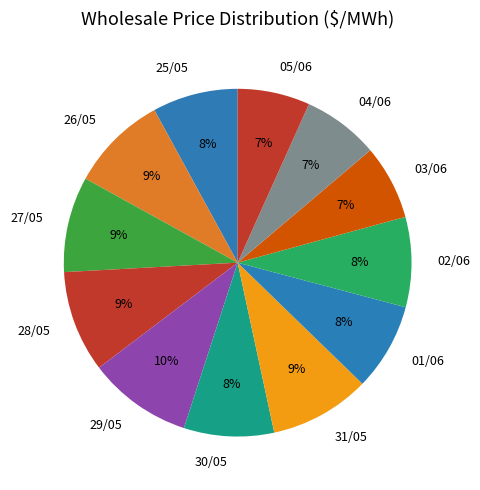

What percentage is the 28/05 slice, to the nearest percent?

9%